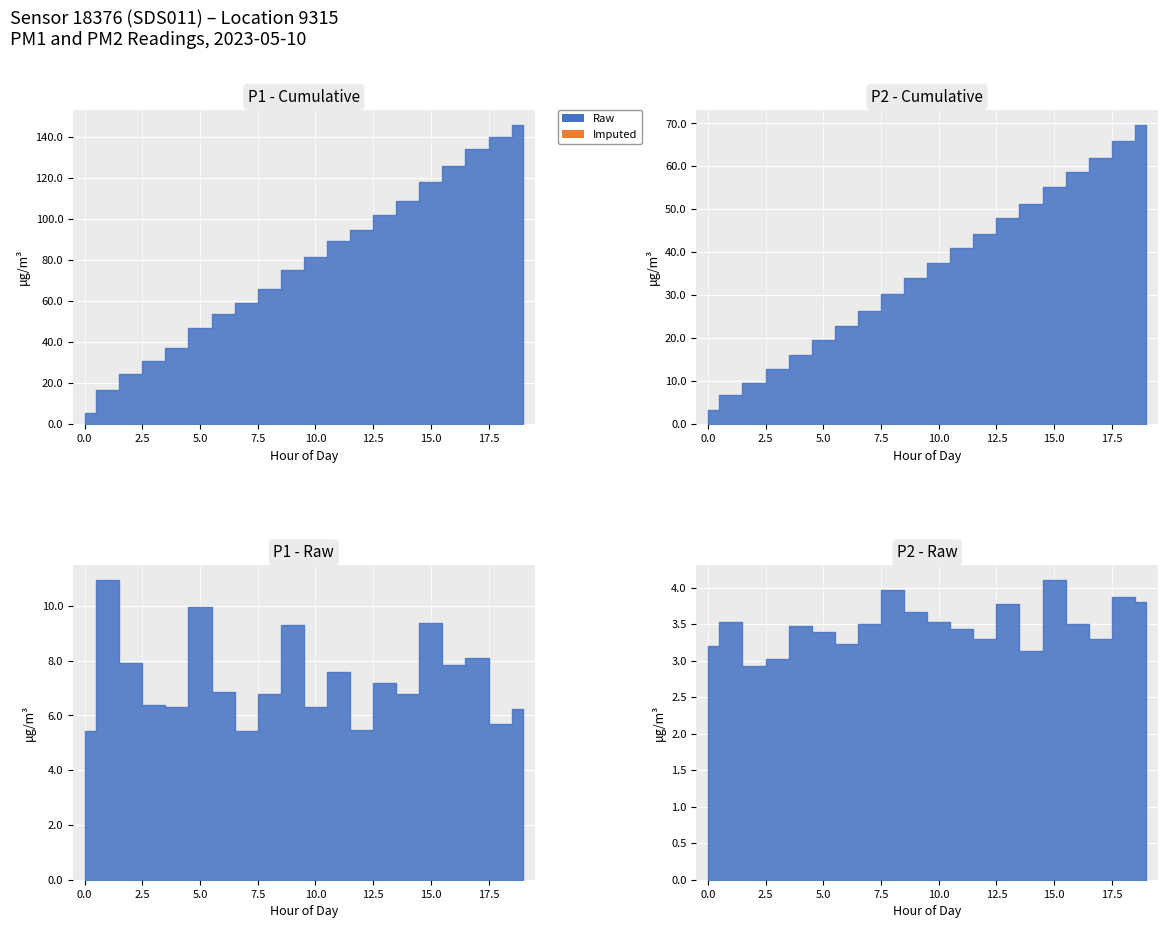

What is the sum of the P2 values at 17:00 and 04:00?

6.8